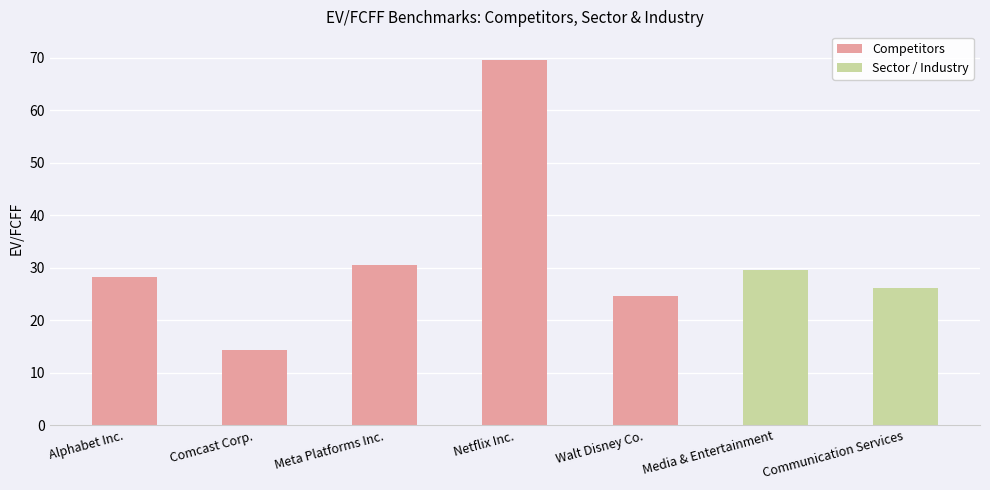

What is the label of the 4th bar from the right?

Netflix Inc.